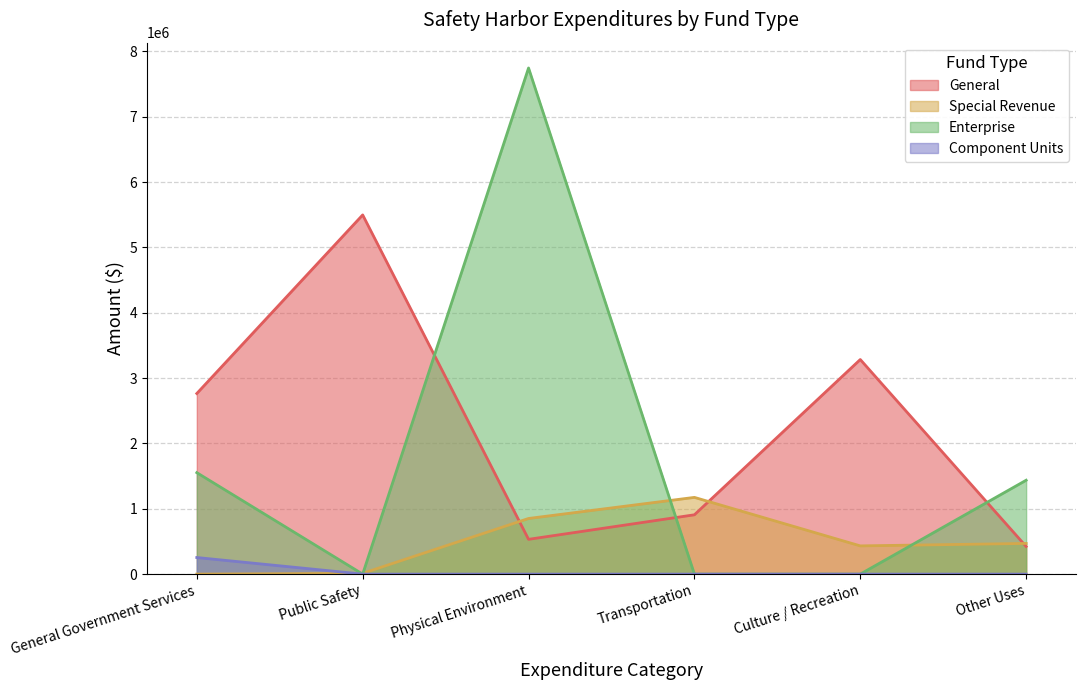

What is the total value across all series at Other Uses?

2329083